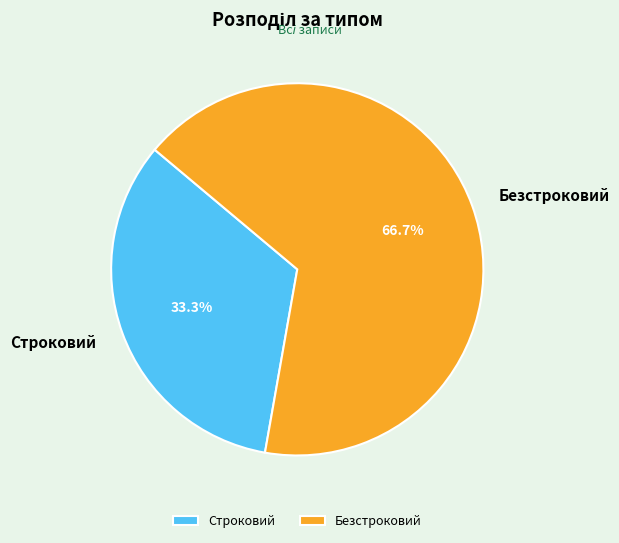

How many slices are in this pie chart?

2